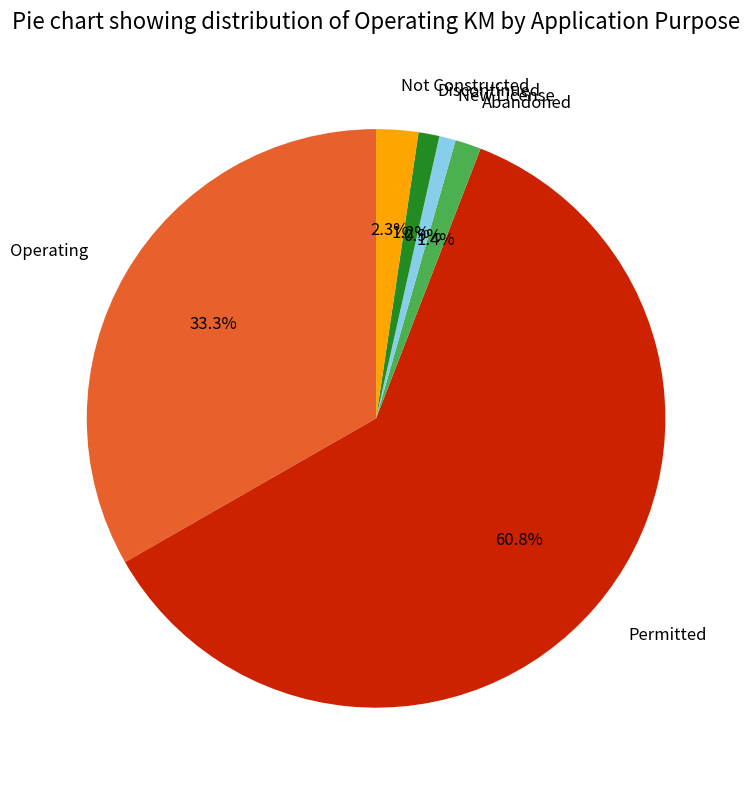

Do Permitted and Abandoned together represent more than half of the pie?

Yes